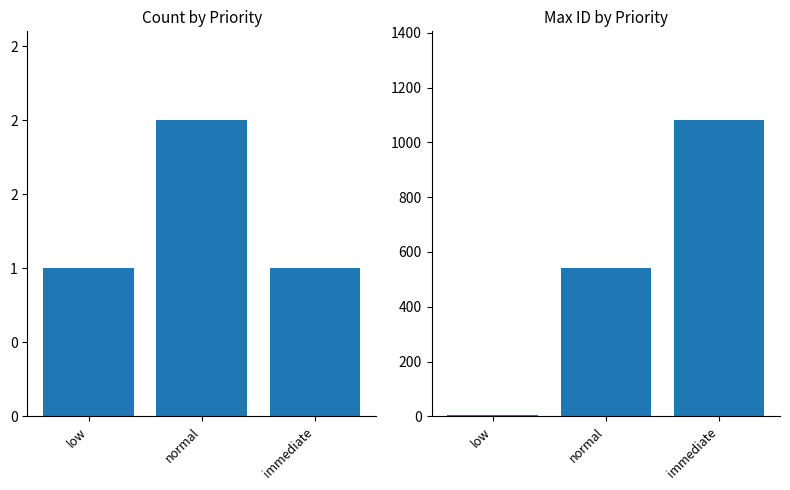

How many groups of bars are there?

3